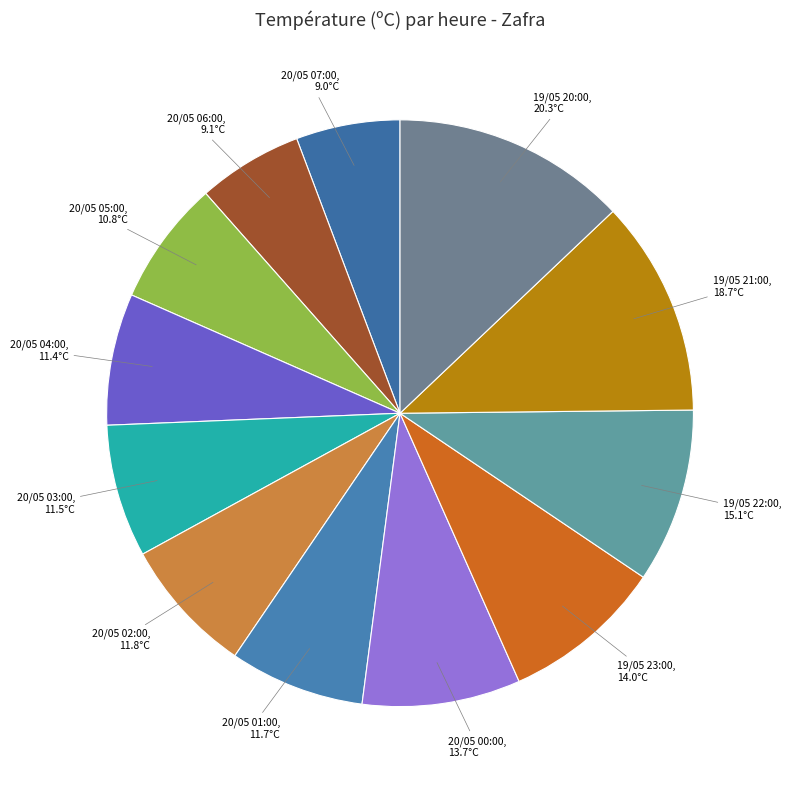

What is the largest slice in the pie chart?

19/05 20:00